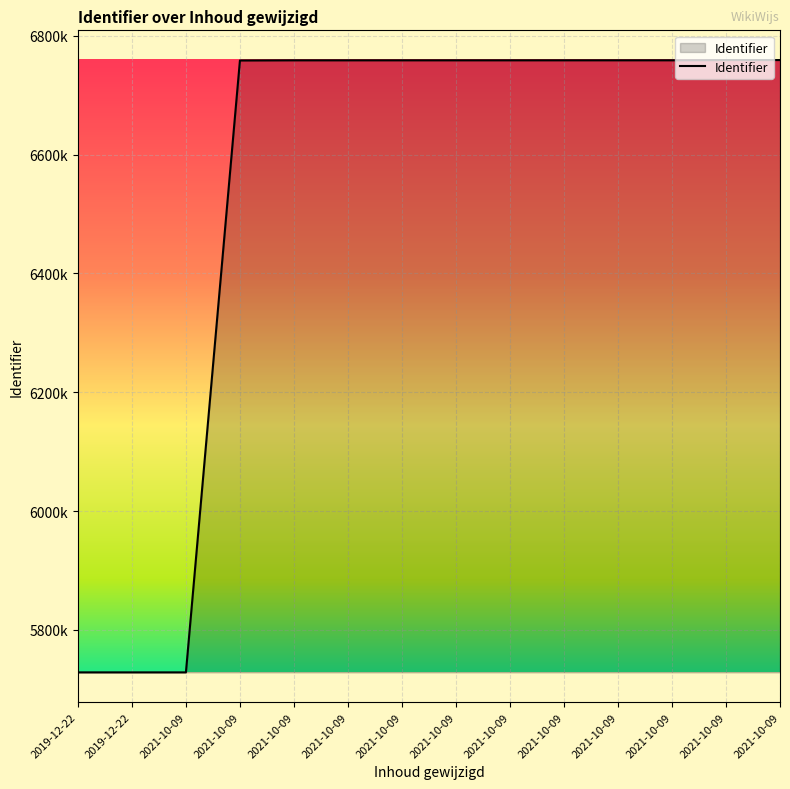

Is it true that the value at 2021-10-09 is 6758816?

True